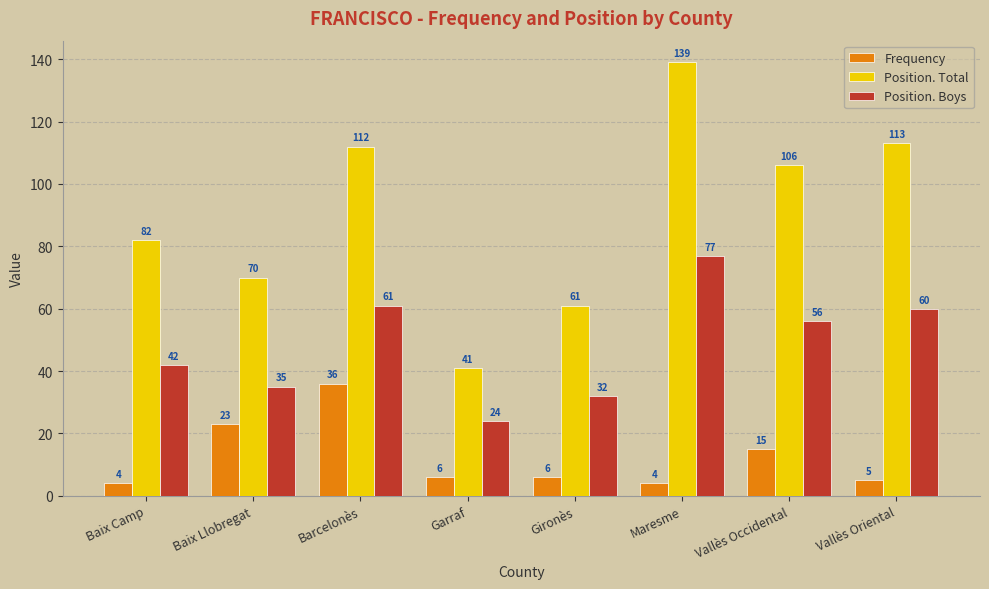

What is the maximum value for Frequency?

36